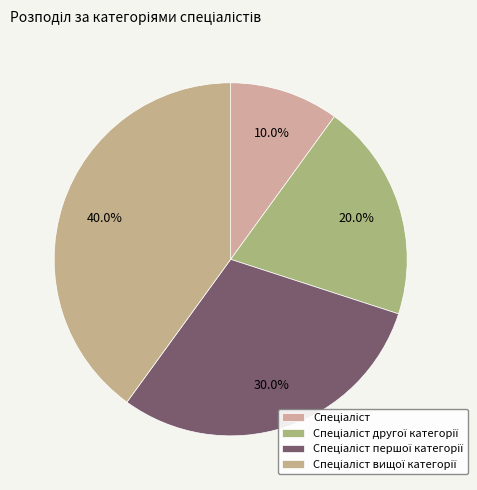

How many slices are in this pie chart?

4